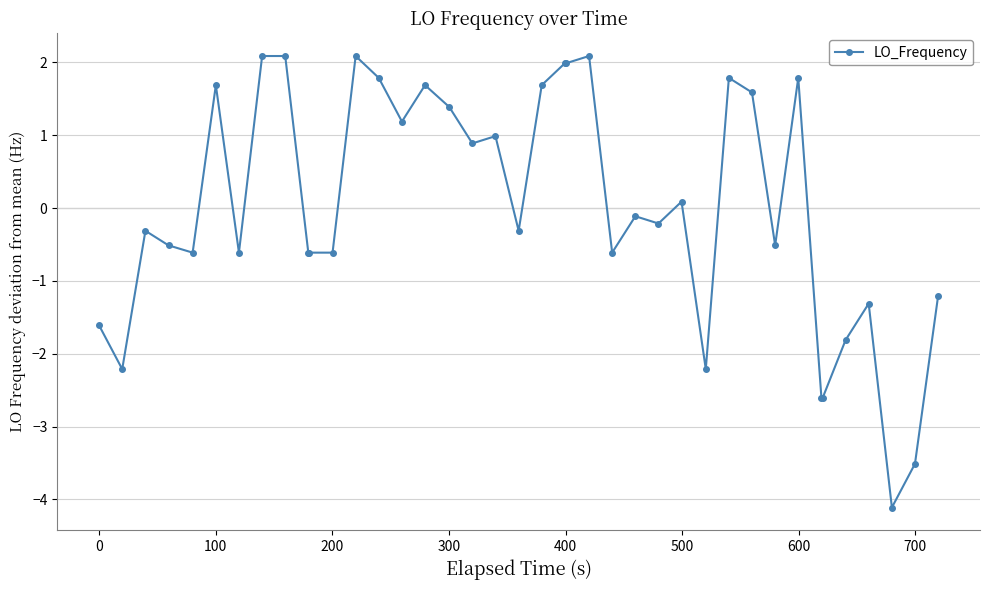

True or false: there are more than 2 points higher than both neighbors.

True